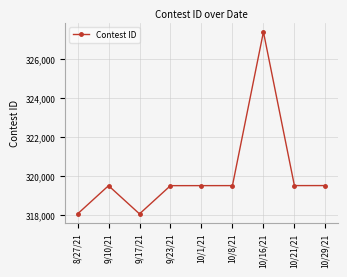

What is the label of the 8th point from the left?

10/21/21